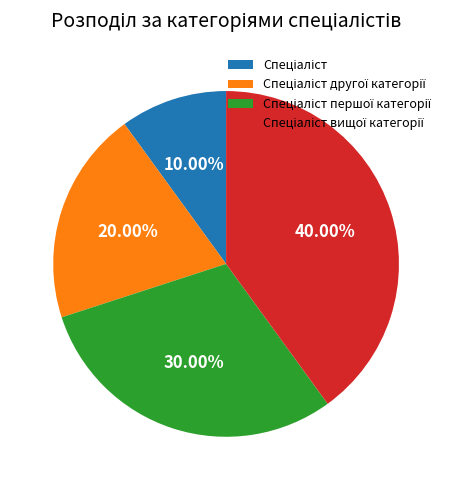

Does any single category account for the majority?

No